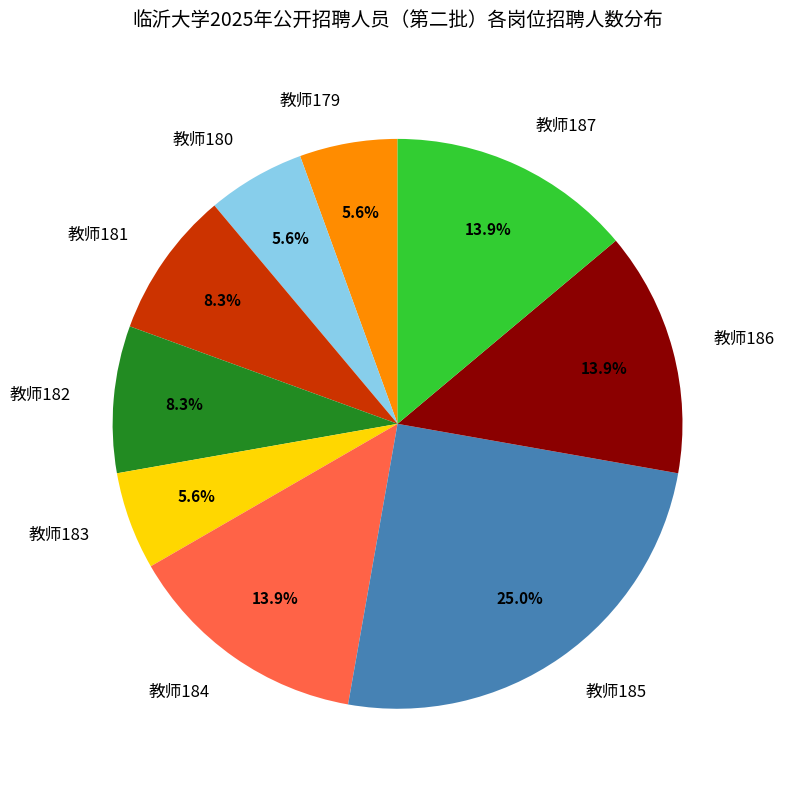

Count the number of slices in the pie.

9